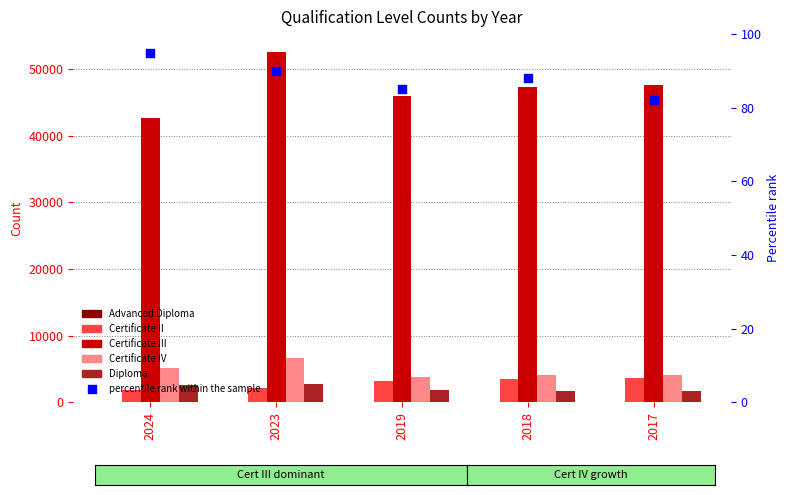

At how many categories does at least one series exceed 29178?

5